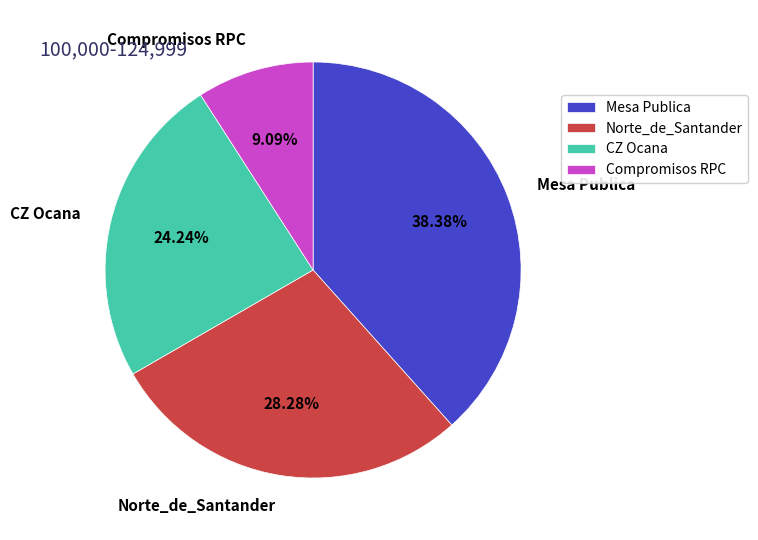

Which slice is the smallest?

Compromisos RPC